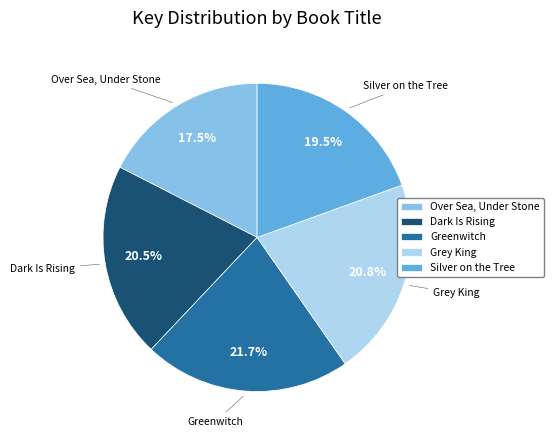

Do Greenwitch and Over Sea, Under Stone together represent more than half of the pie?

No